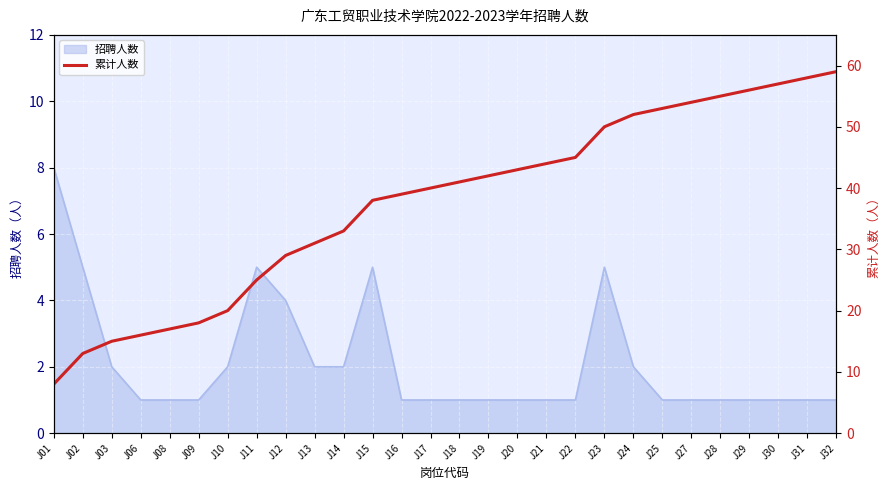

What is the highest value of the 招聘人数 series?

8